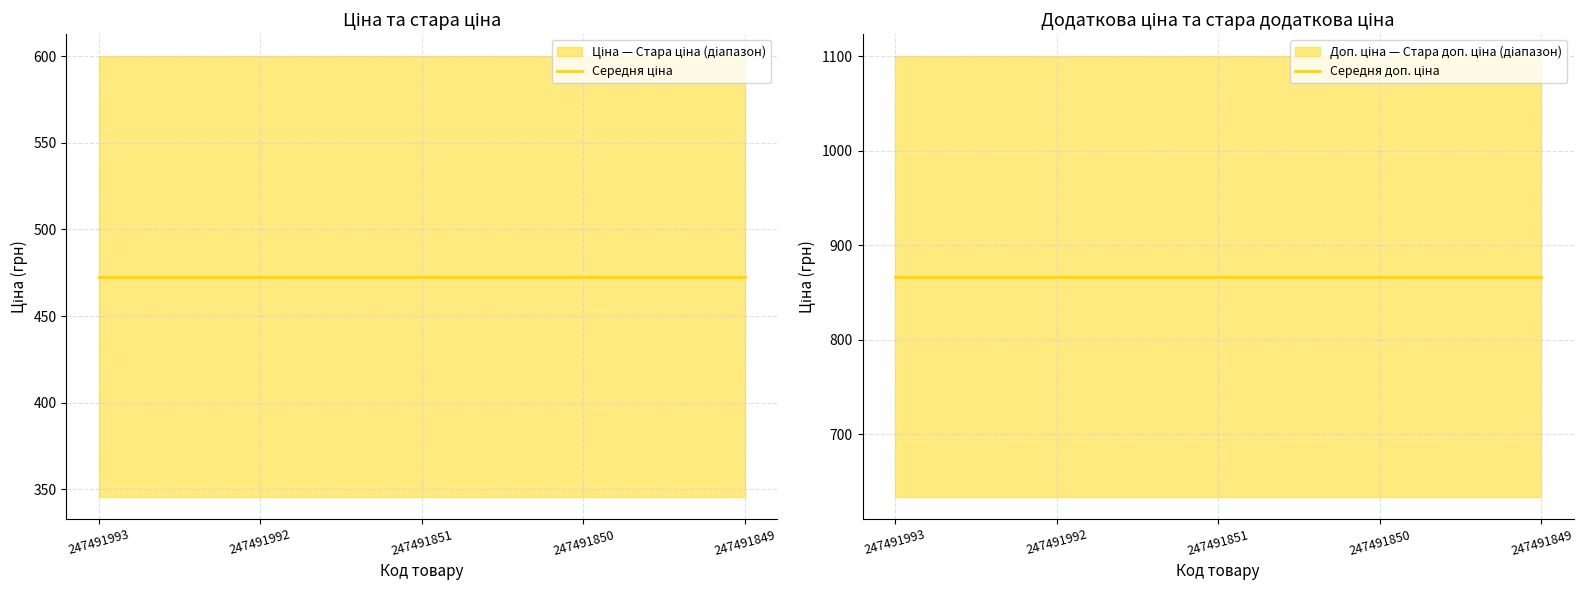

List the labels in order of Середня ціна value, smallest first.

247491993, 247491992, 247491851, 247491850, 247491849